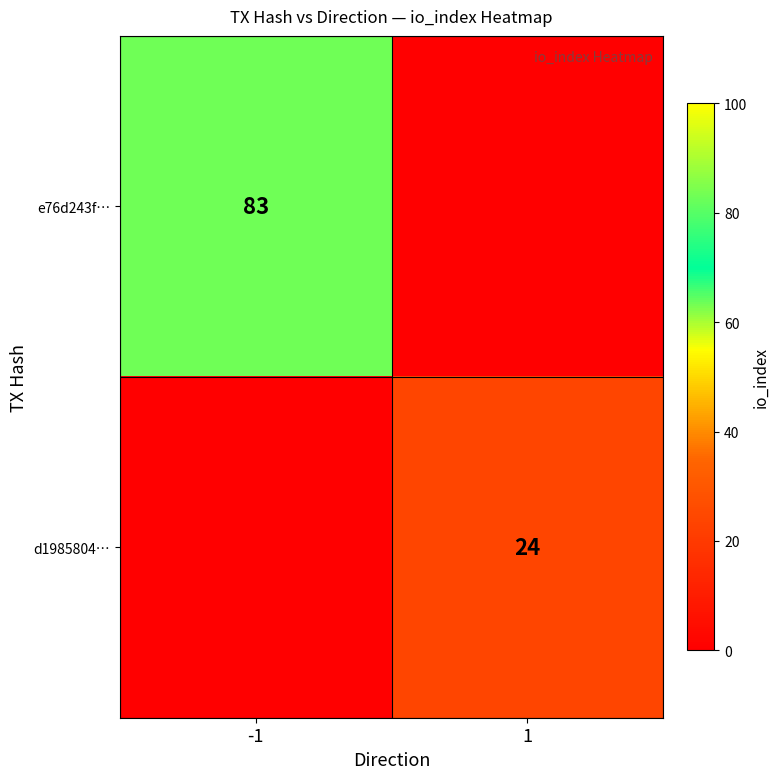

The d1985804… series shows 24 at 1. True or false?

True